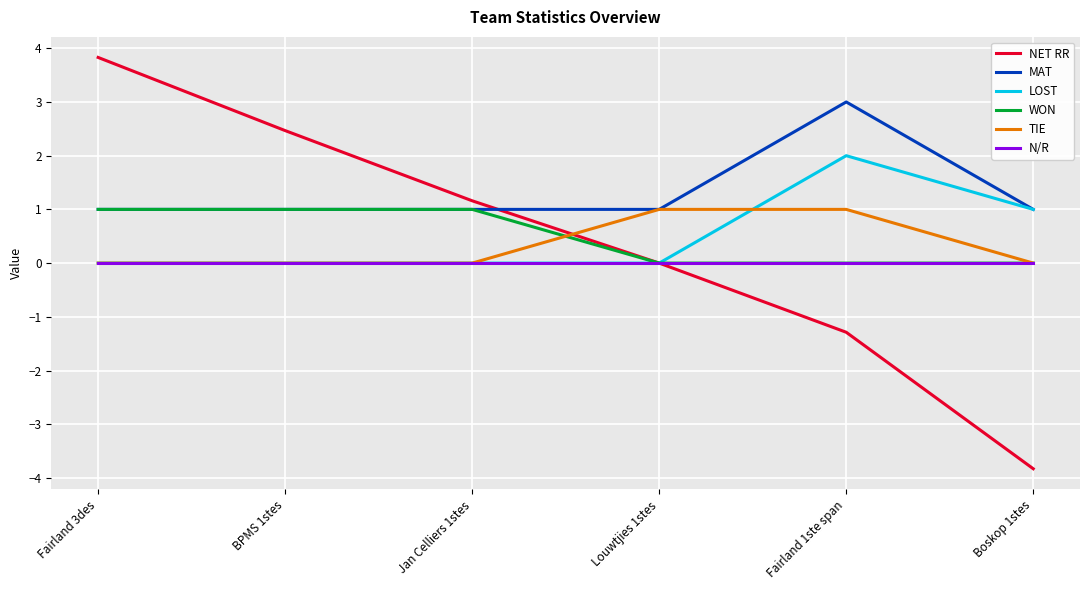

At which category is the sum across all series the highest?

Fairland 3des